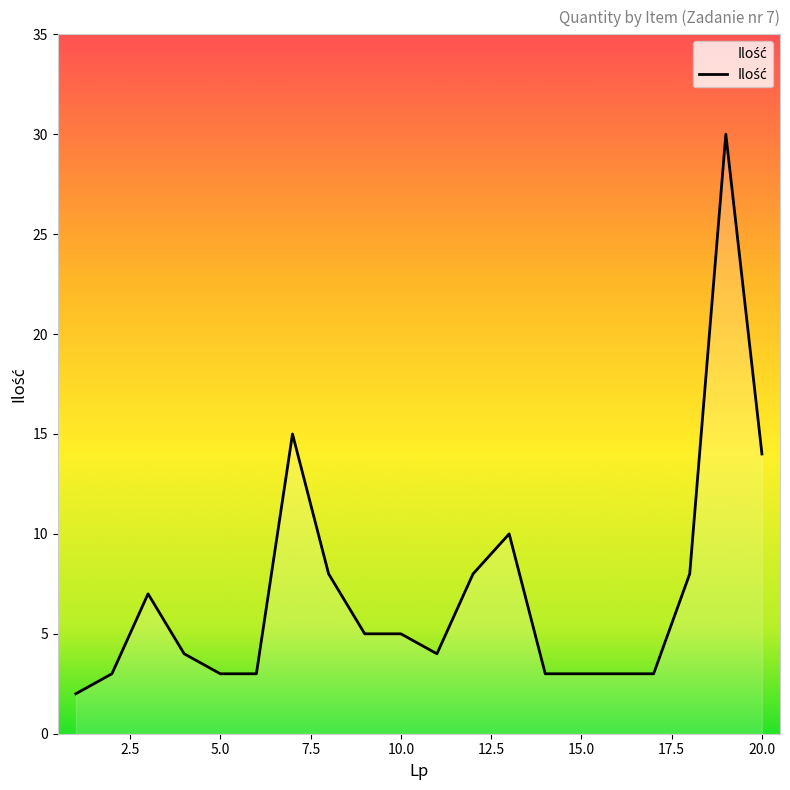

Reading left to right, extract all data points from this chart.

2	3	7	4	3	3	15	8	5	5	4	8	10	3	3	3	3	8	30	14